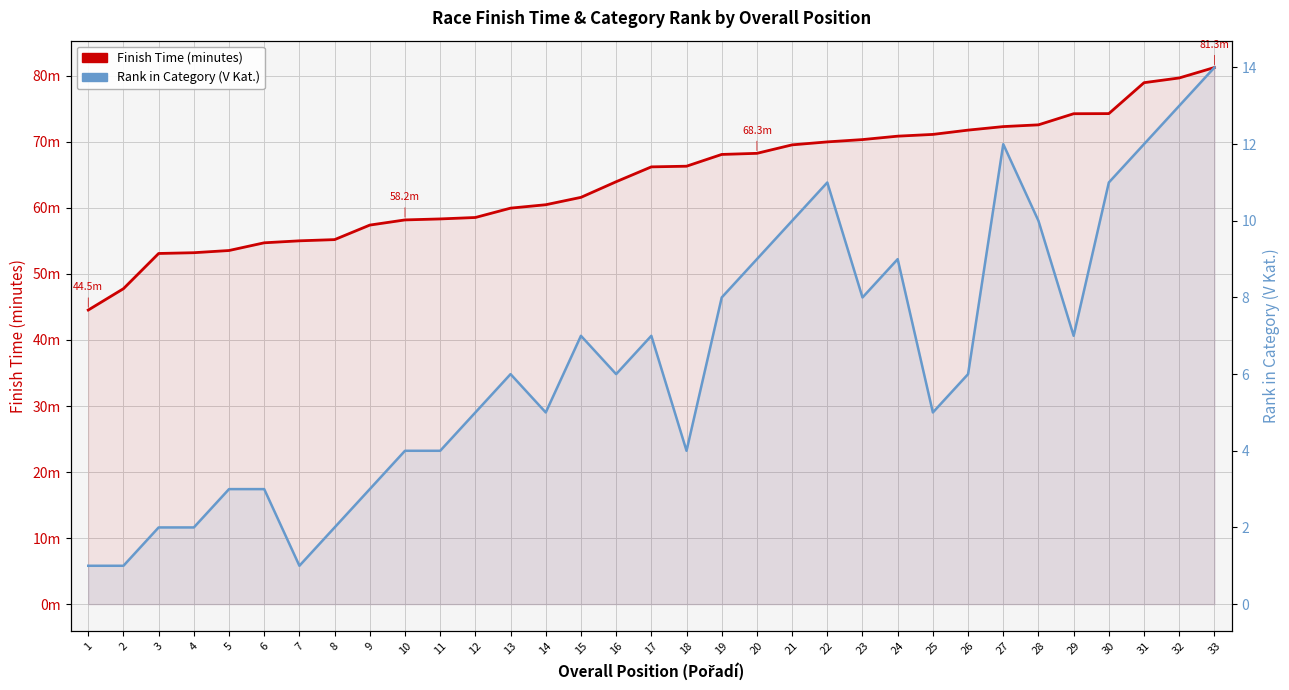

True or false: Finish Time (minutes) has a value of 108.6 at 24.

False